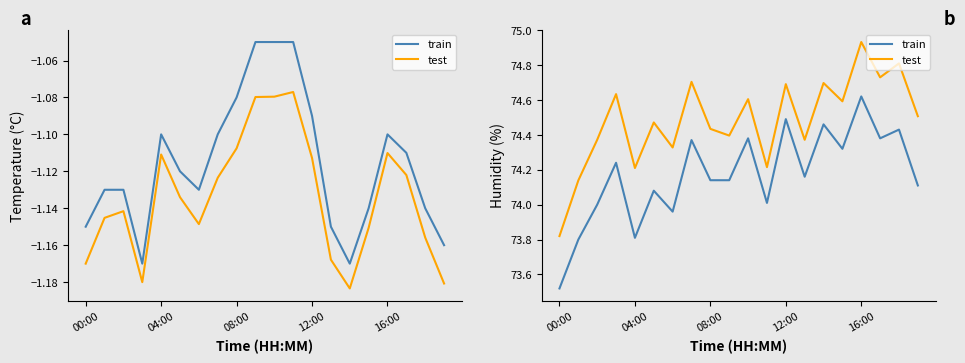

Does the chart display data point markers on the line(s)?

No